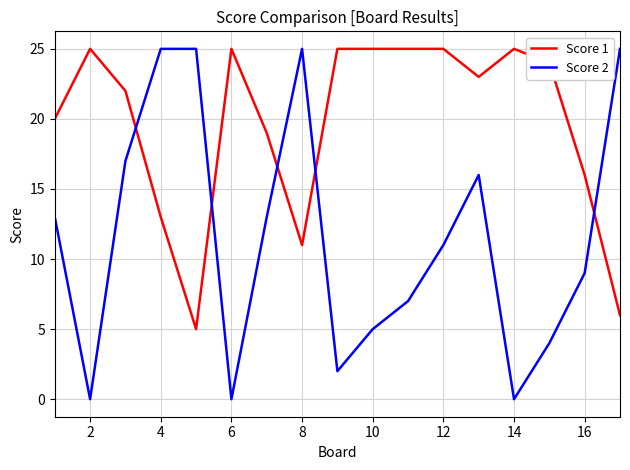

What is the difference between the maximum and minimum values in the Score 1 series?

20